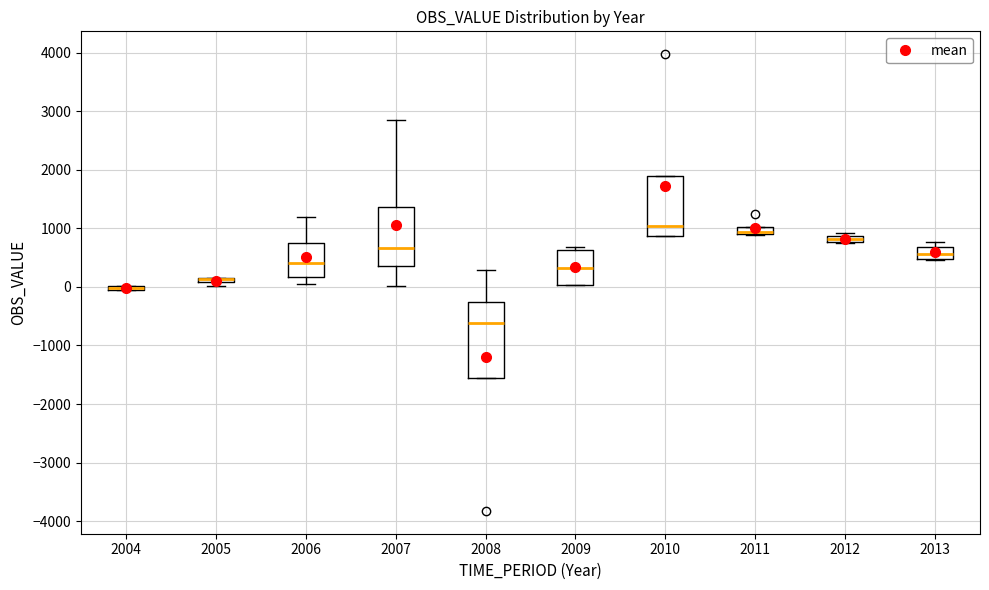

Which box is the tallest, from its lower edge to its upper edge?

2008